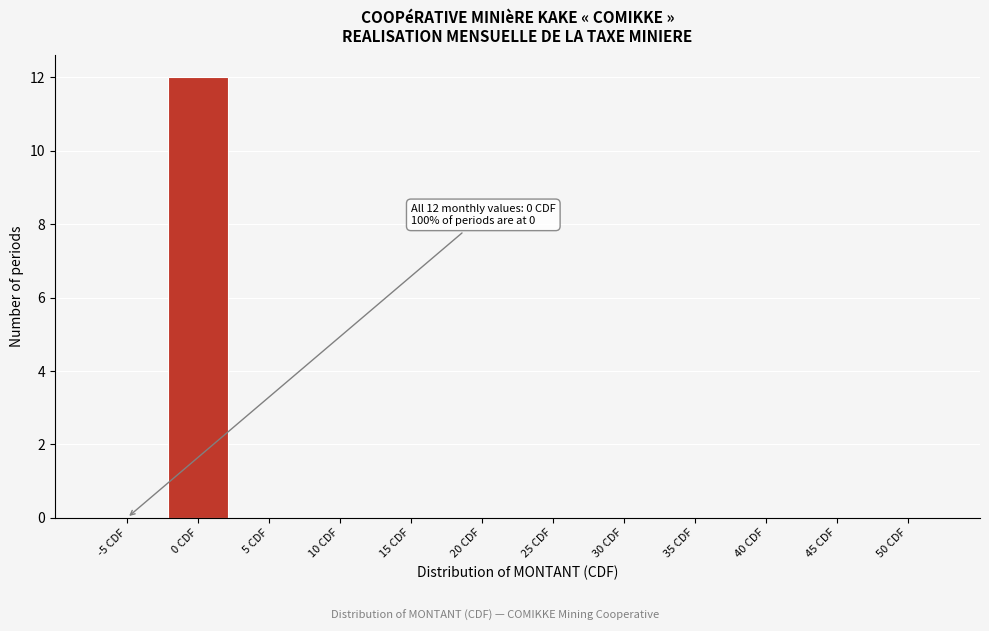

Reading right to left, extract all data points from this chart.

50 CDF=0	45 CDF=0	40 CDF=0	35 CDF=0	30 CDF=0	25 CDF=0	20 CDF=0	15 CDF=0	10 CDF=0	5 CDF=0	0 CDF=12	-5 CDF=0